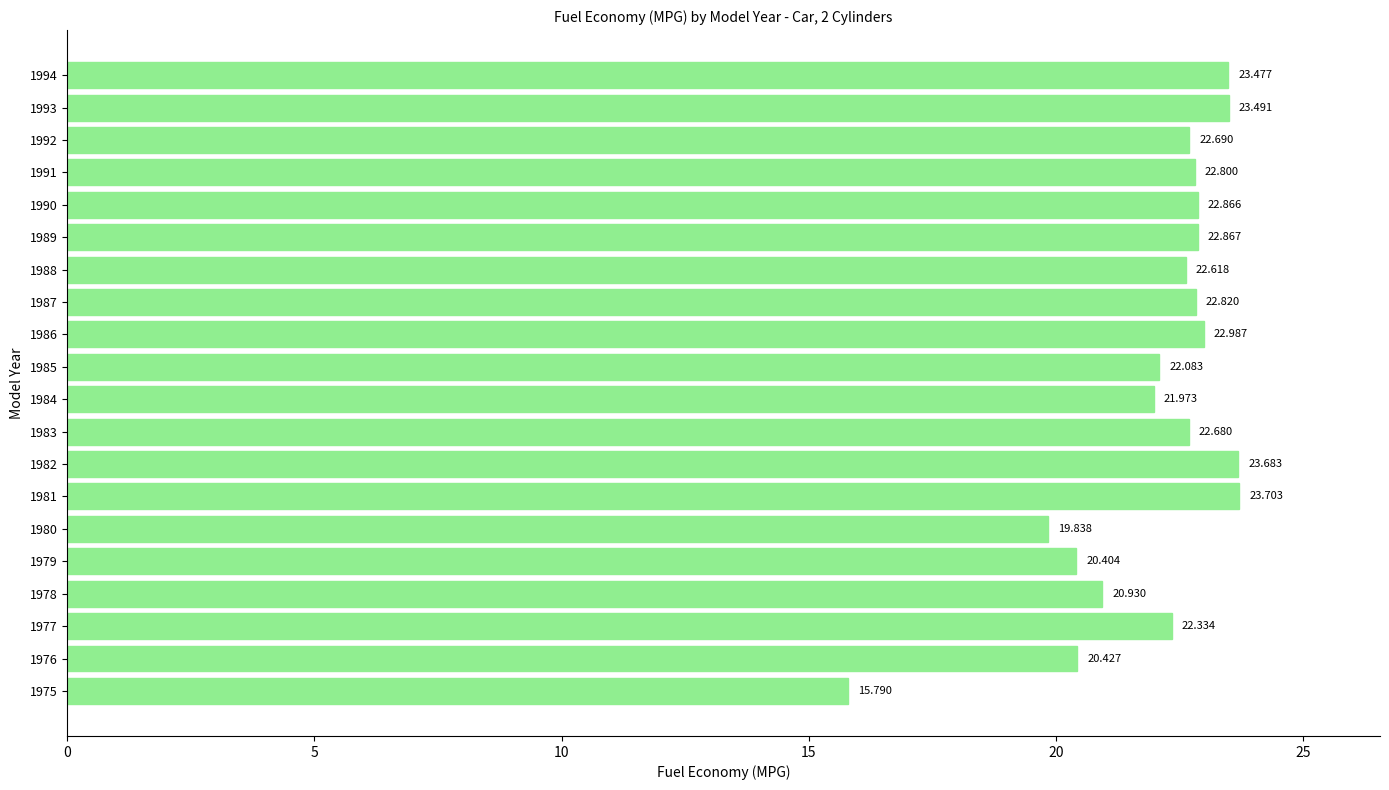

At which label is the value closest to 19?

1980